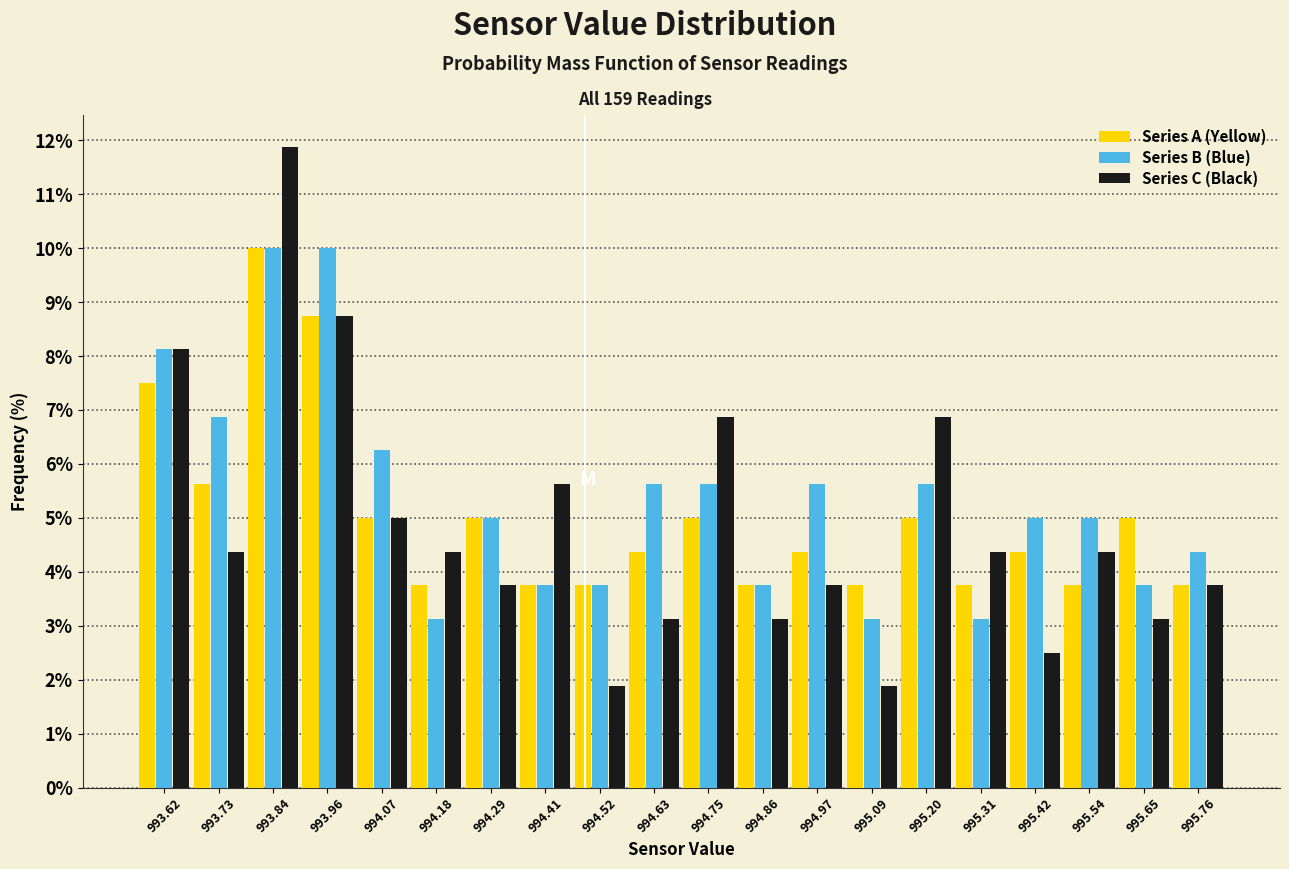

What is the height of the Series B (Blue) bar covering 994.36 to 994.46 on the x-axis? Neither the bar edges nor the heights are printed on the chart, so give them approximately, as read against the axes.

3.8